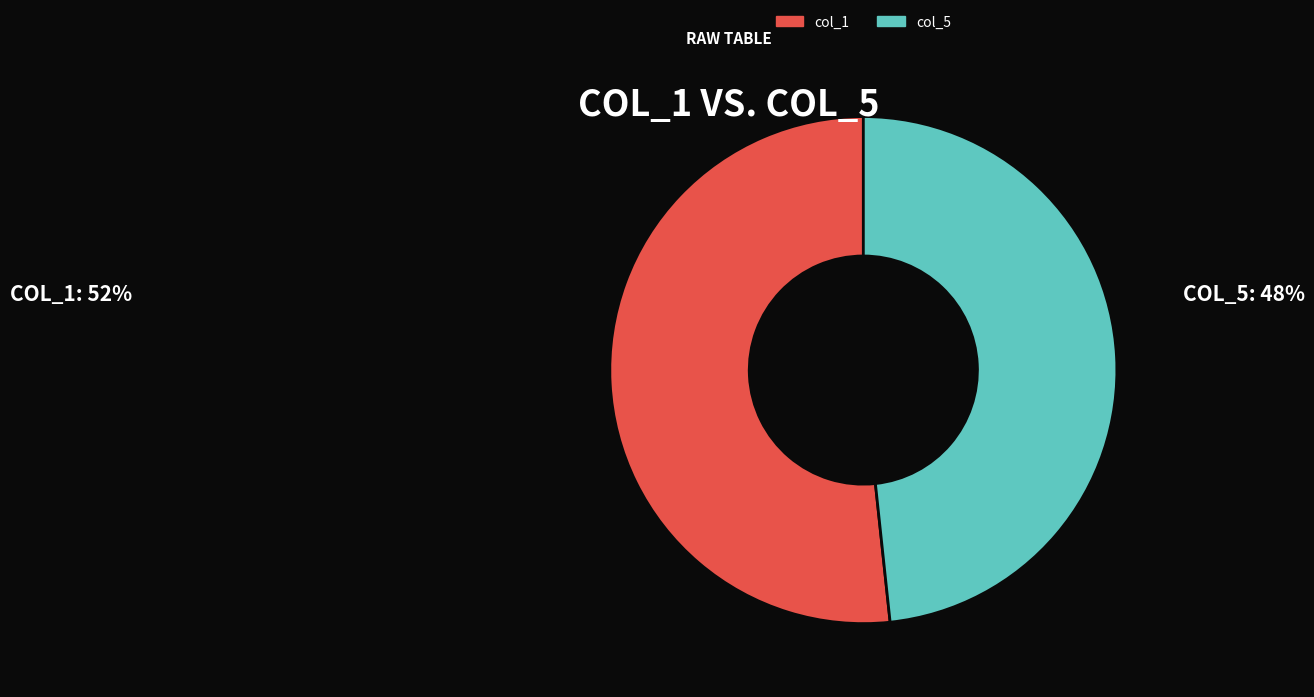

Do col_1 and col_5 together represent more than half of the pie?

Yes